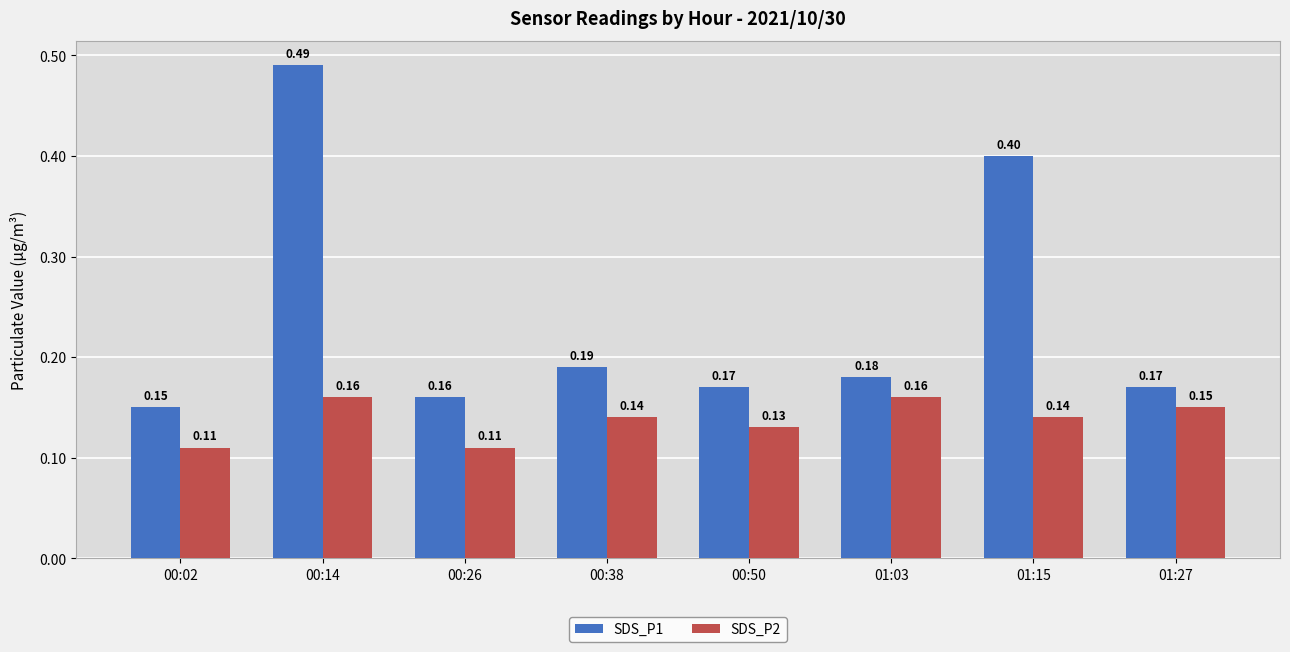

At which category is the sum across all series the highest?

00:14